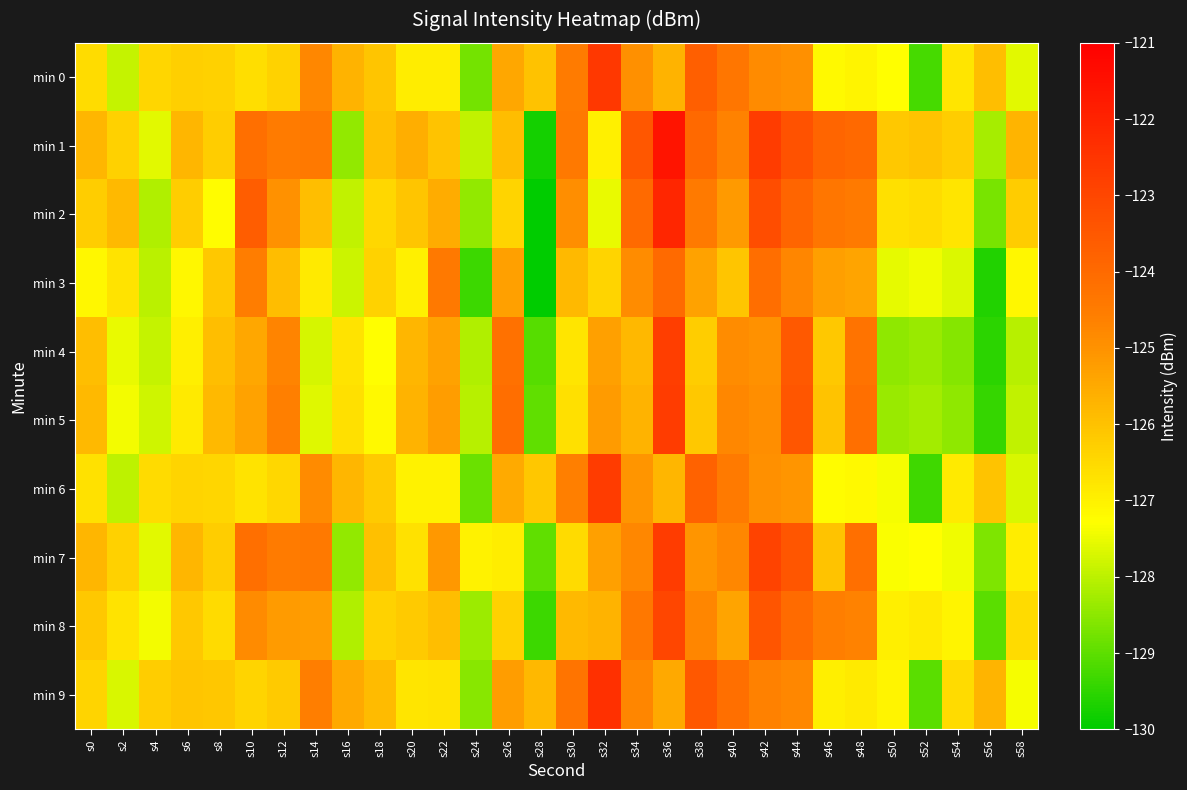

Which series has the largest total across all categories?

min 1